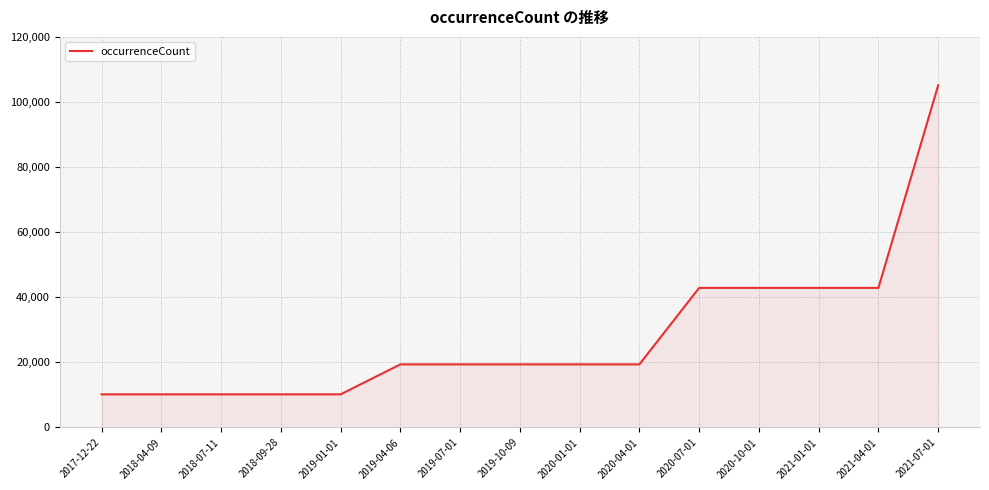

Which category has the highest value across all series?

2021-07-01